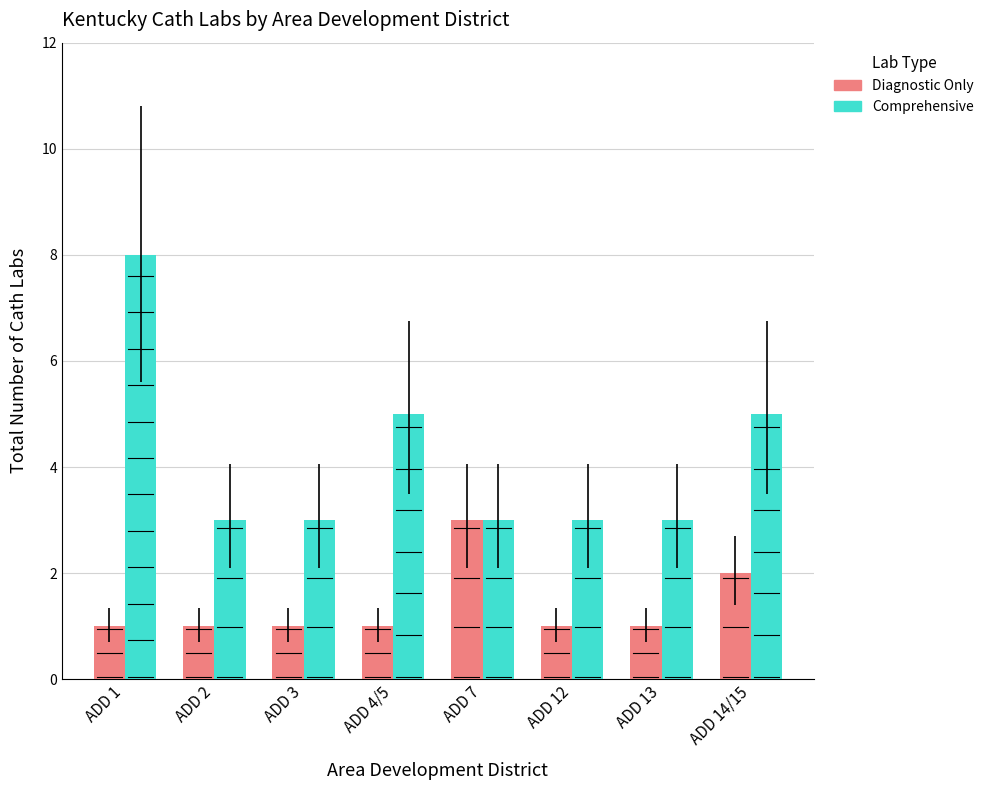

True or false: Comprehensive has a value of 8 at ADD 1.

True